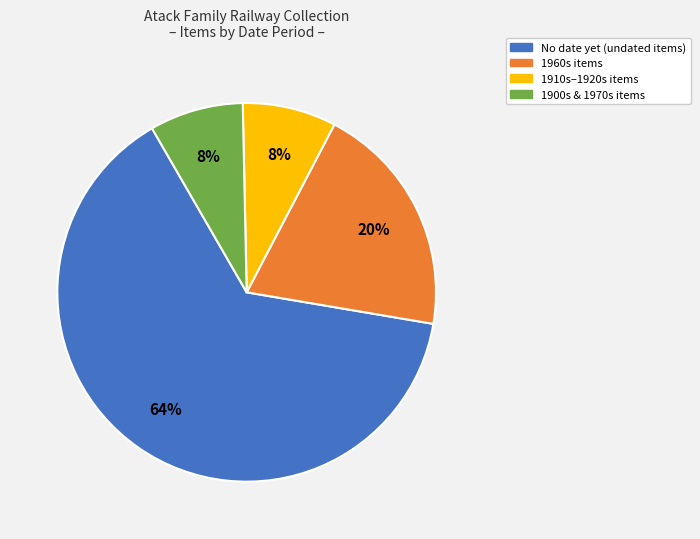

How many segments does this pie chart have?

4